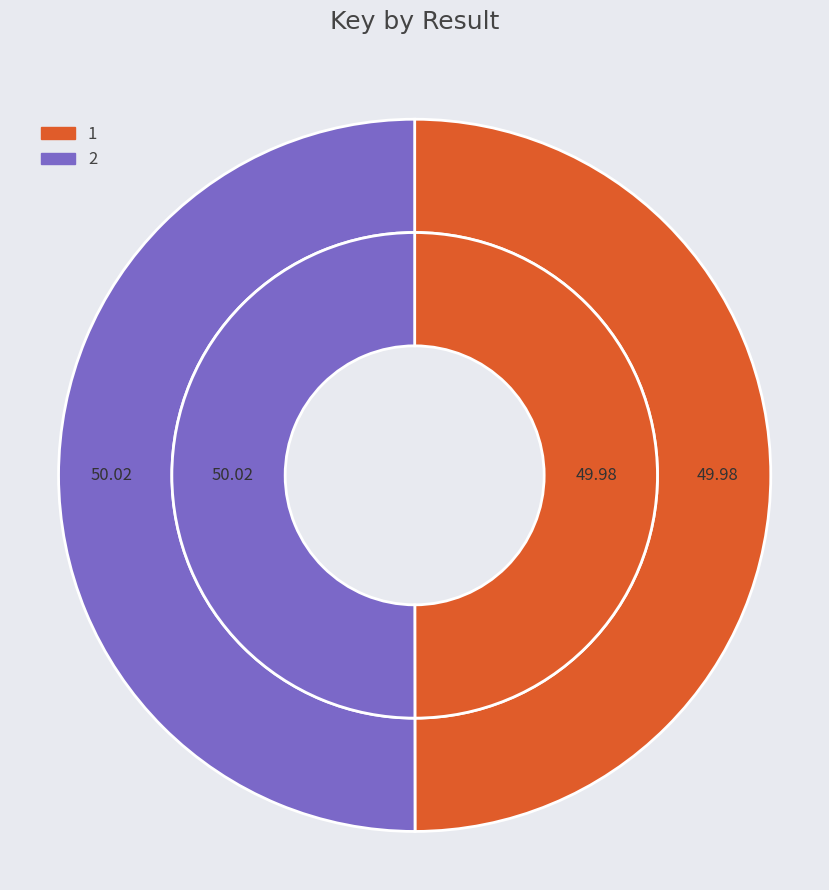

How many slices are in this pie chart?

2